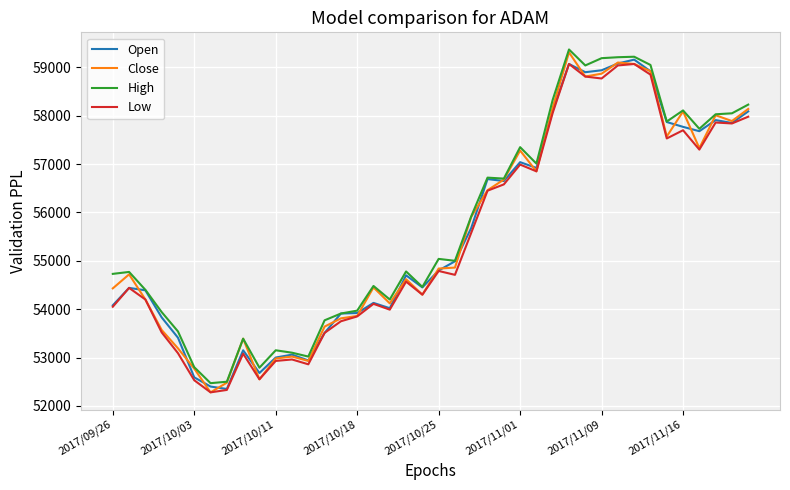

What is the minimum value for Low?

52280